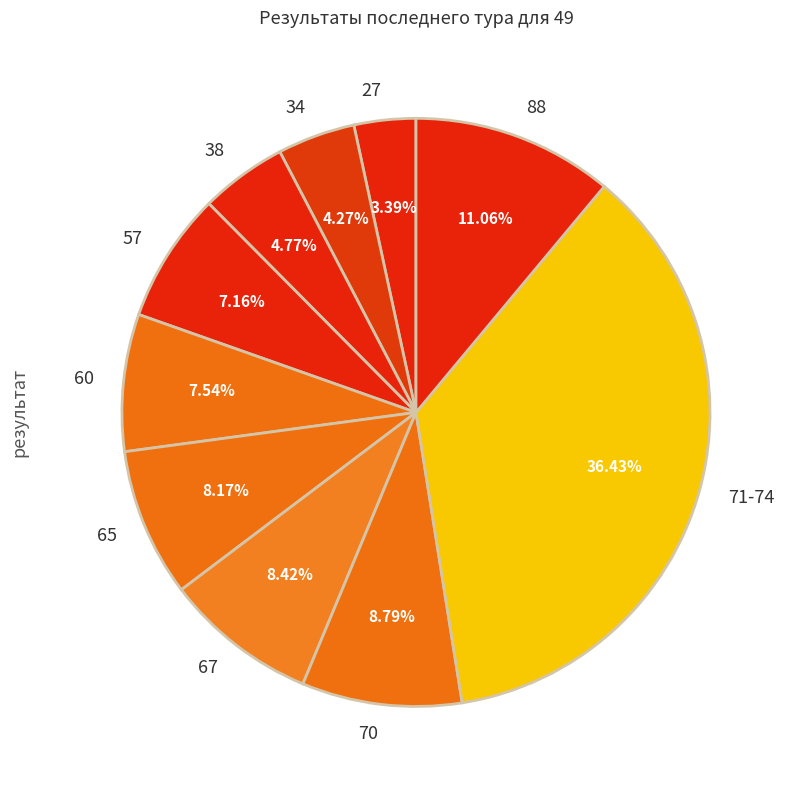

Between 34 and 65, which is larger?

65